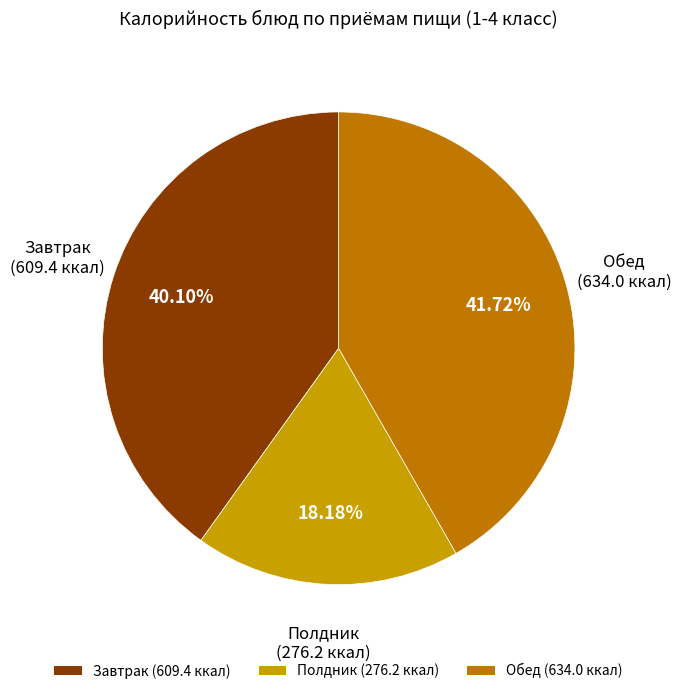

Combined, do Обед (634.0 ккал) and Полдник (276.2 ккал) account for over 50%?

Yes